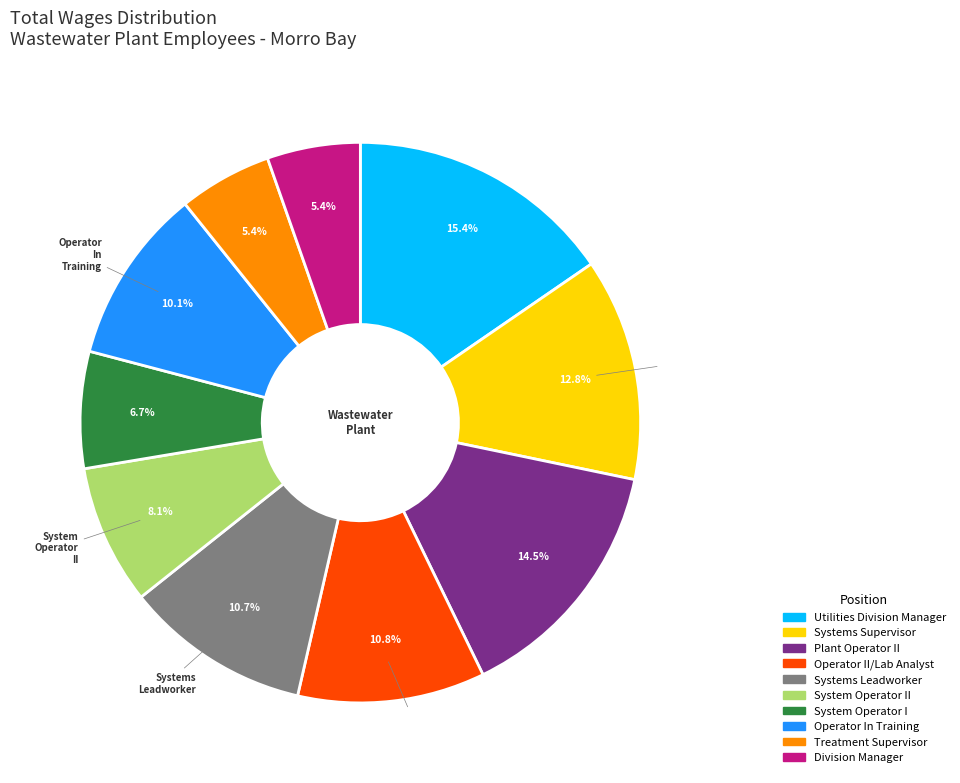

Is there any slice that represents more than half of the pie?

No